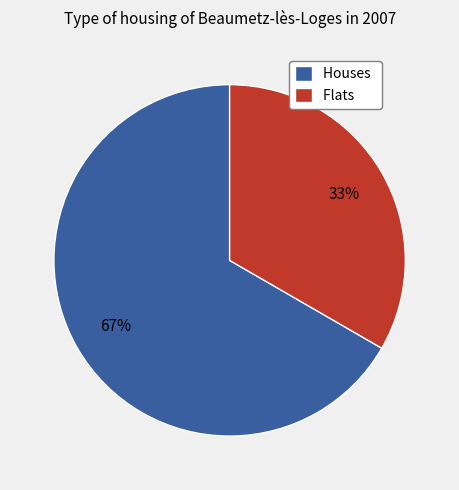

The Houses slice represents 67% of the pie. True or false?

True